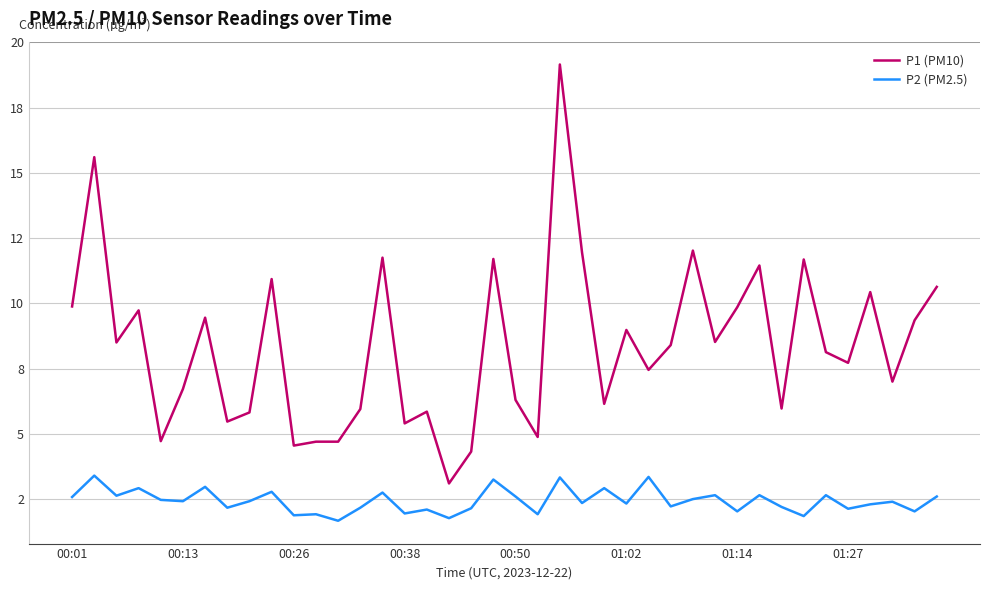

Reading left to right, extract all data points from this chart.

P1 (PM10): 9.9	15.6	8.5	9.7	4.7	6.7	9.4	5.5	5.8	10.9	4.5	4.7	4.7	6.0	11.8	5.4	5.8	3.1	4.3	11.7	6.3	4.9	19.1	11.9	6.2	9.0	7.5	8.4	12.0	8.5	9.8	11.4	6.0	11.7	8.1	7.7	10.4	7.0	9.3	10.6
P2 (PM2.5): 2.6	3.4	2.6	2.9	2.5	2.4	3.0	2.2	2.4	2.8	1.9	1.9	1.7	2.2	2.8	1.9	2.1	1.8	2.1	3.2	2.6	1.9	3.3	2.4	2.9	2.3	3.4	2.2	2.5	2.6	2.0	2.6	2.2	1.9	2.6	2.1	2.3	2.4	2.0	2.6